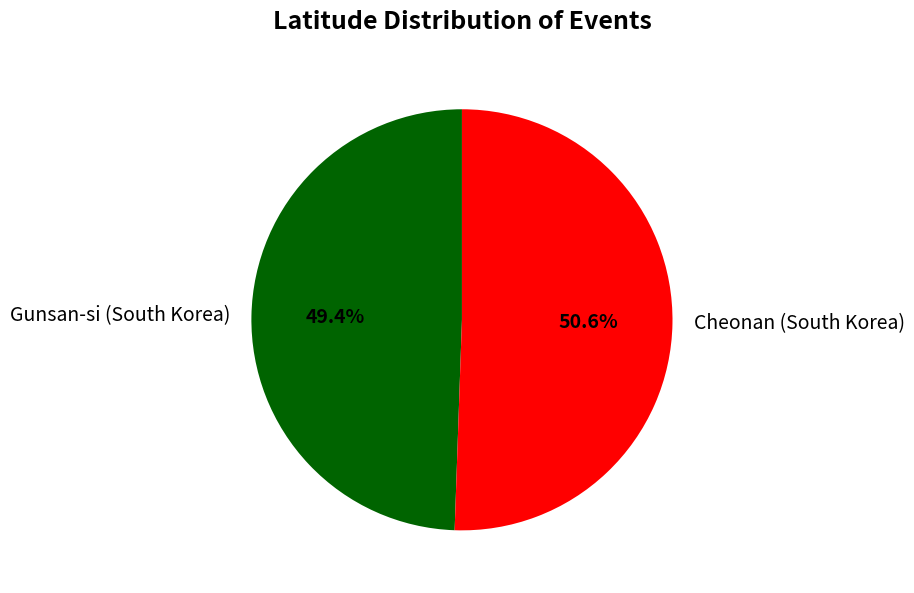

True or false: Gunsan-si (South Korea) accounts for 49% of the total.

True